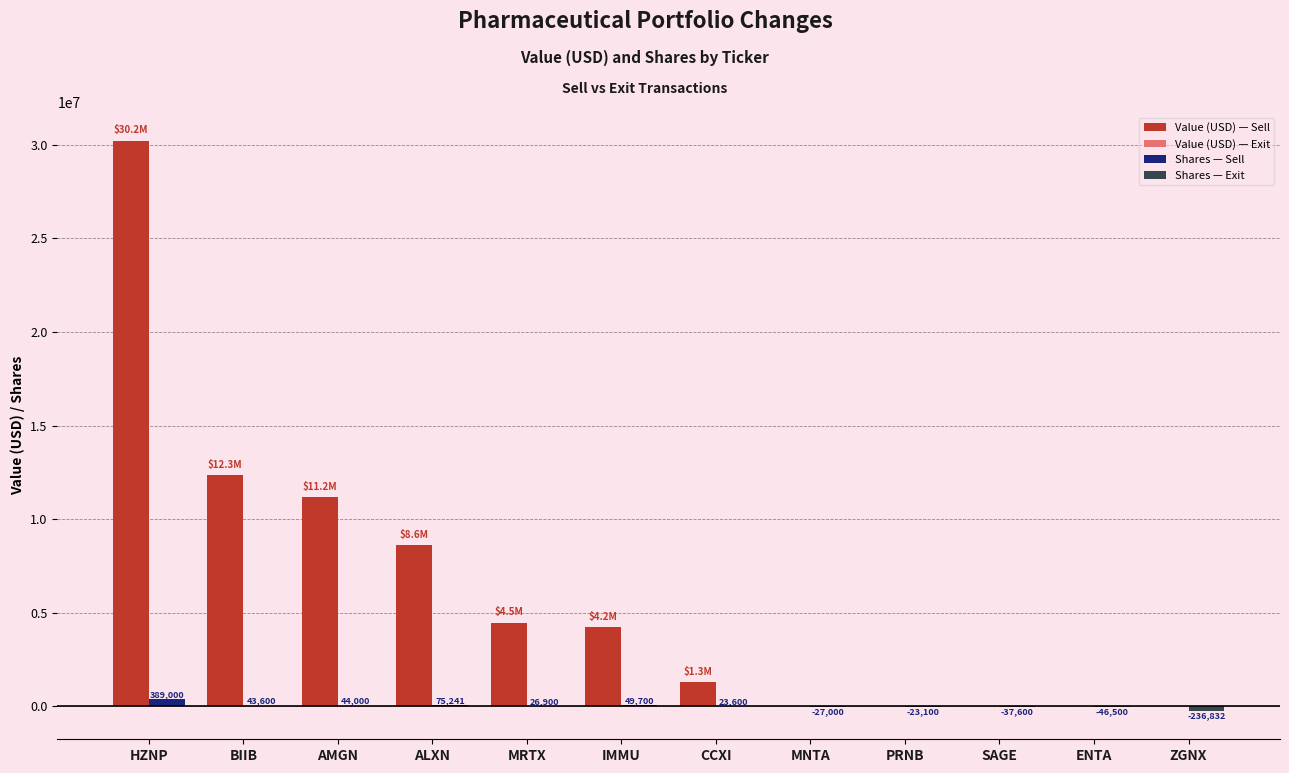

What is the maximum value shown in the chart?

30218000